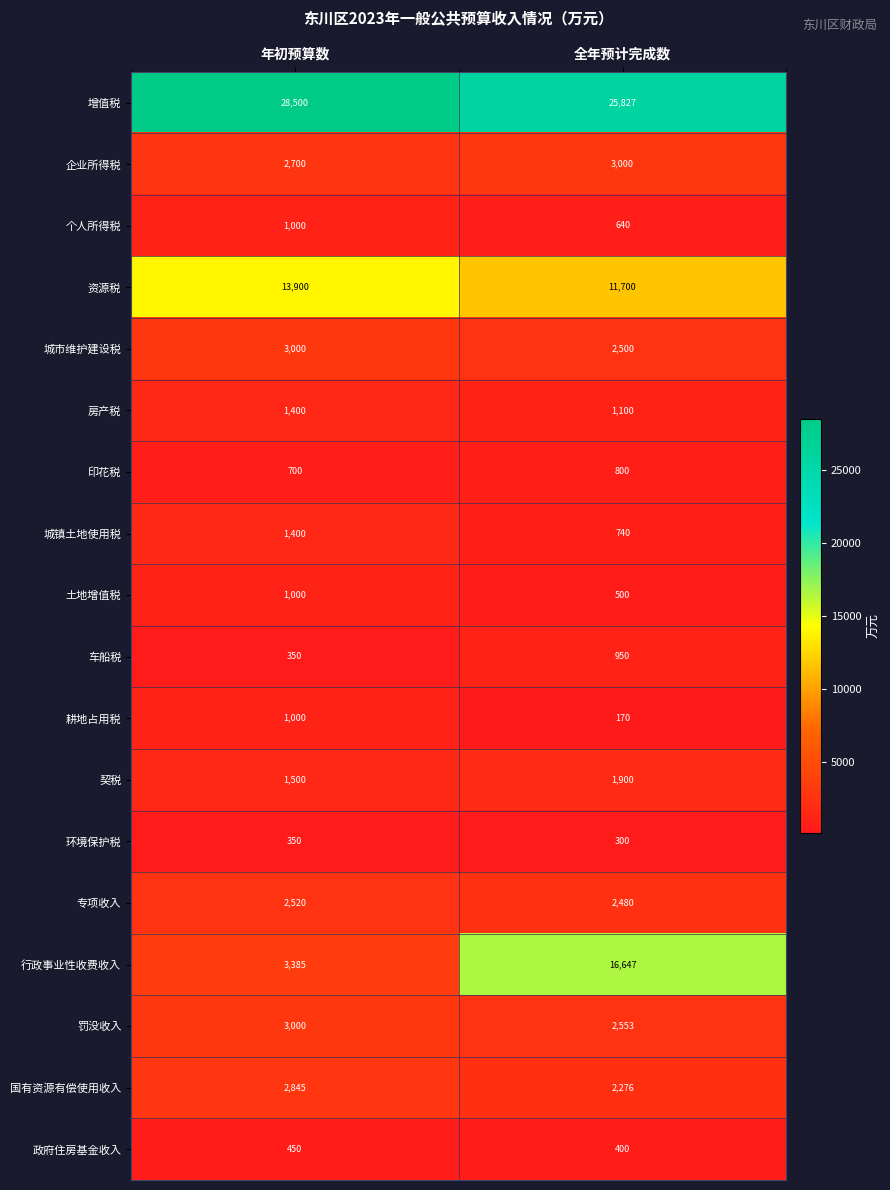

What is the difference between the highest and lowest values at 年初预算数?

28150